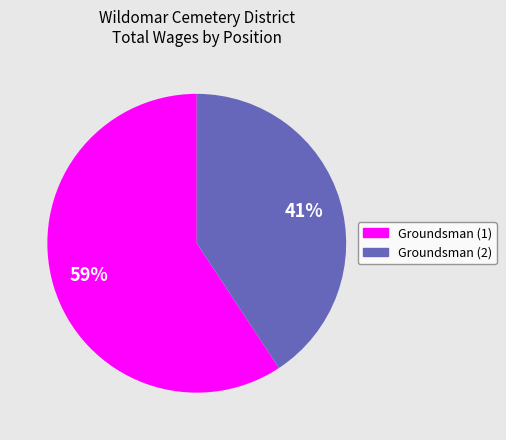

Count the number of slices in the pie.

2